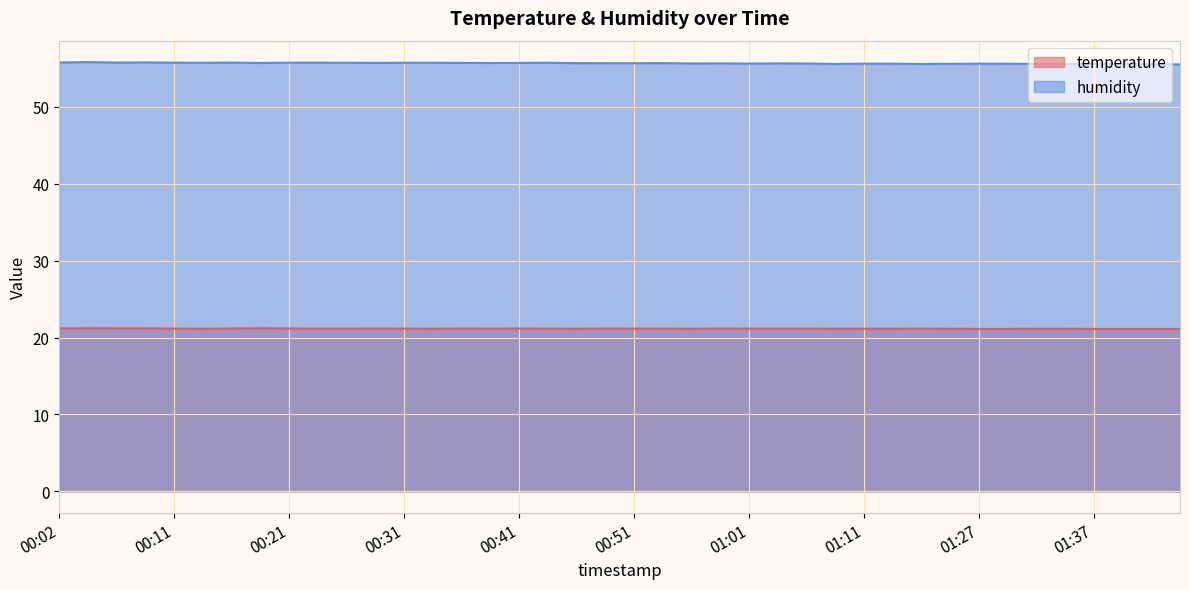

How many categories are shown in the chart?

40